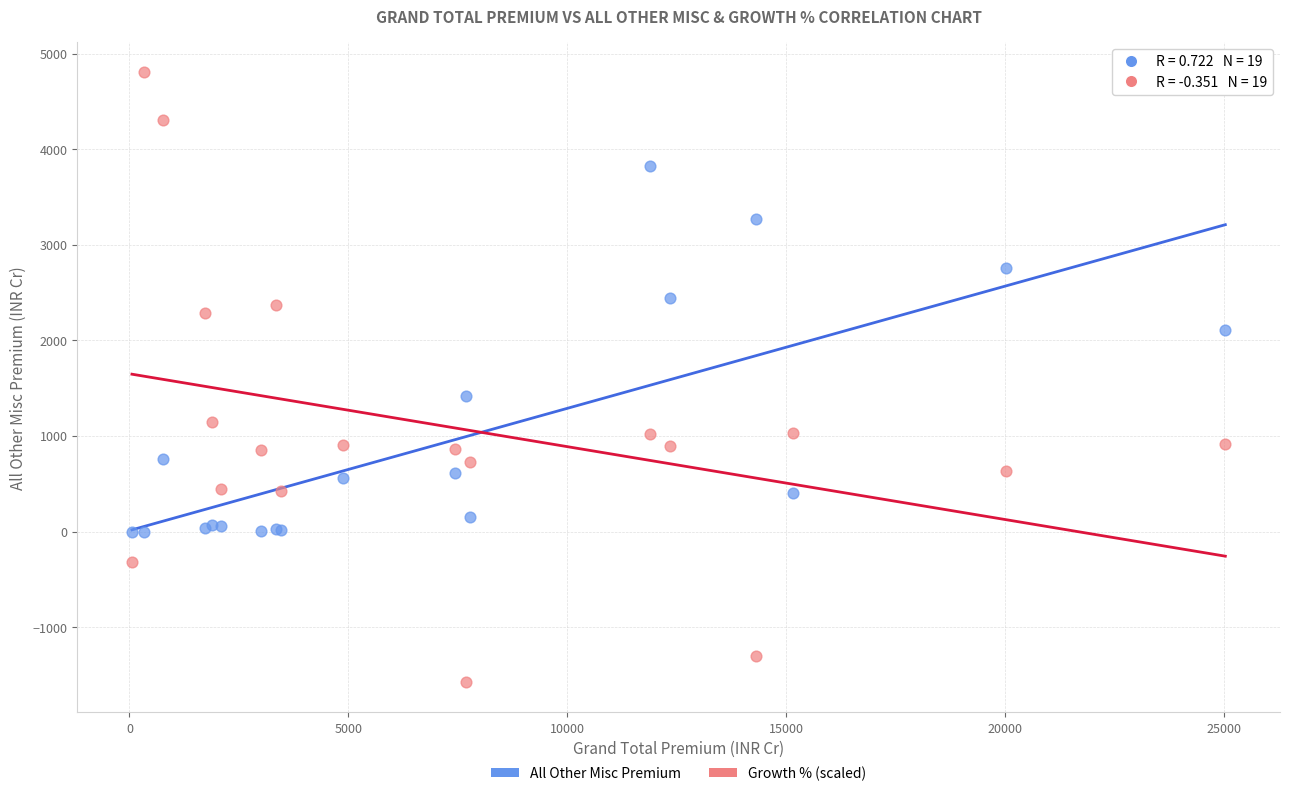

Across all series, what Y value is closest to 1614?

1419.1